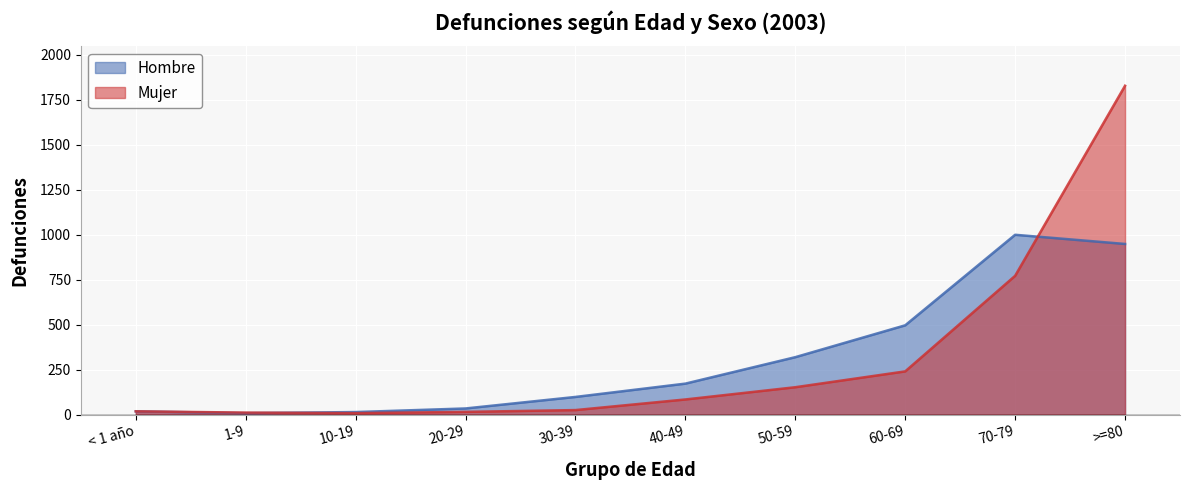

How many times do Mujer and Hombre cross each other?

2